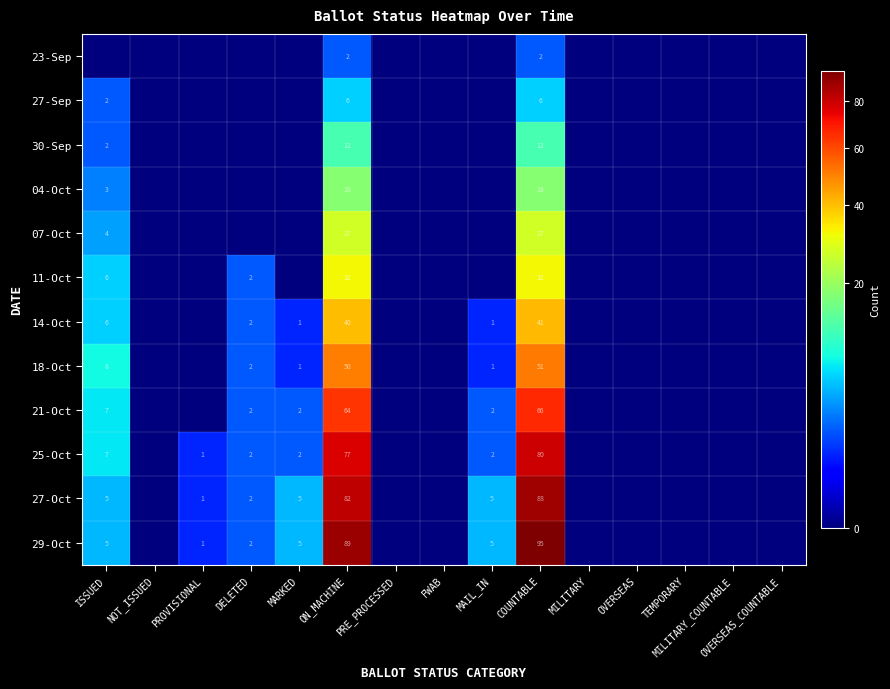

At which category does the chart reach its peak across all series?

COUNTABLE